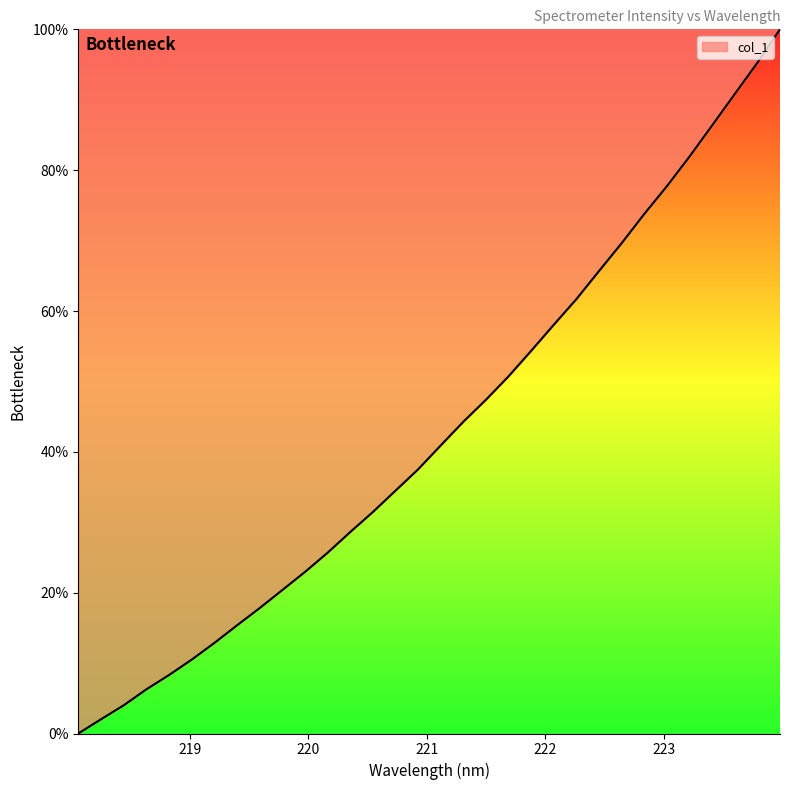

What is the maximum value shown in the chart?

100.0